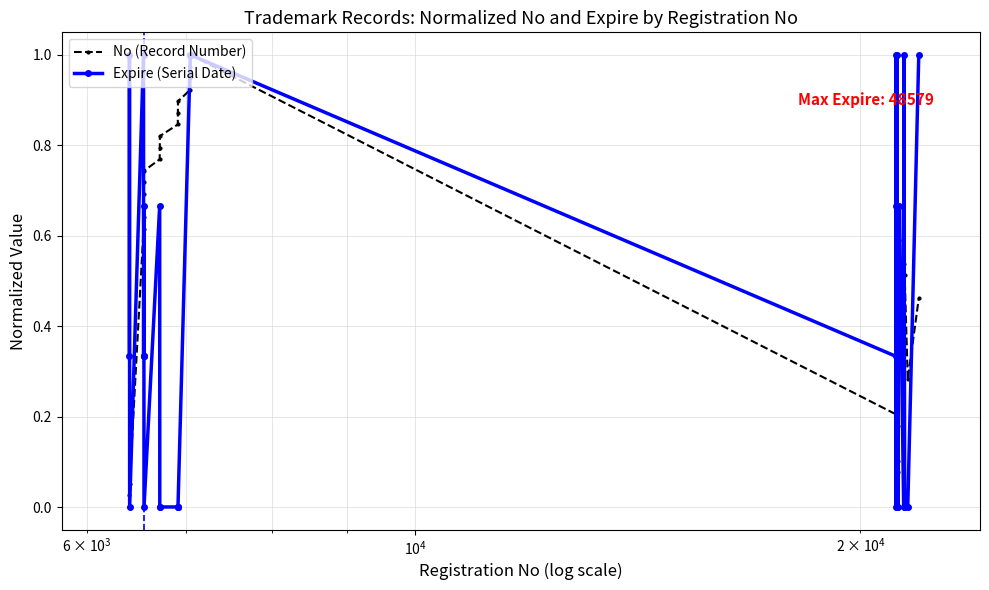

How many lines are shown in the chart?

2